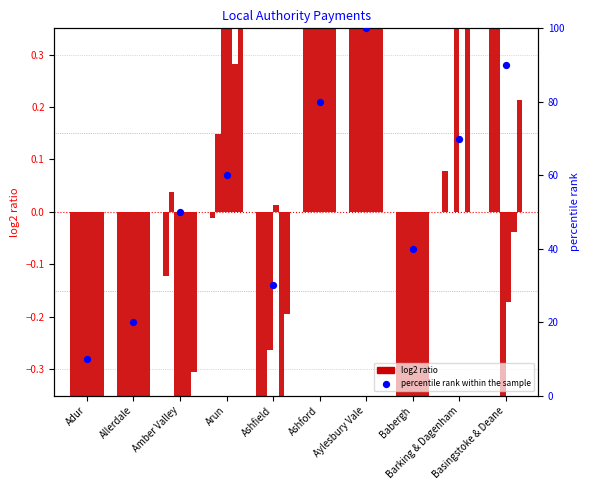

Which series reaches the maximum Y coordinate?

percentile rank within the sample